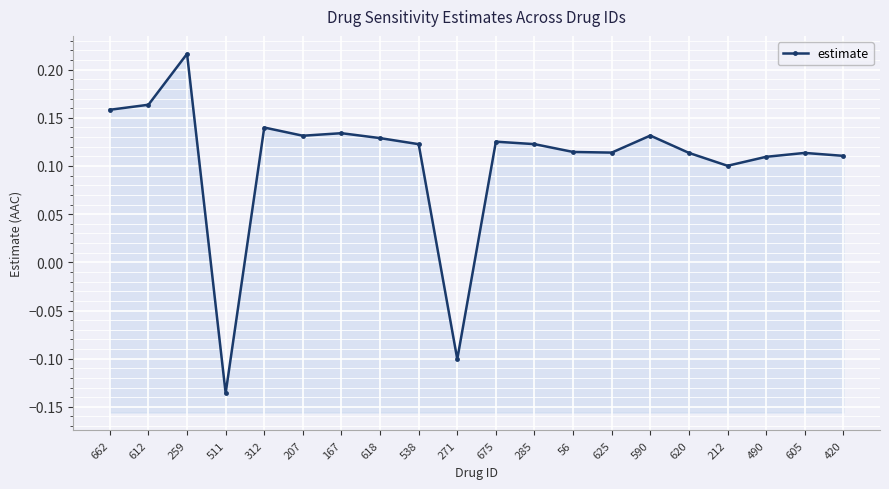

What is the average value?

0.1